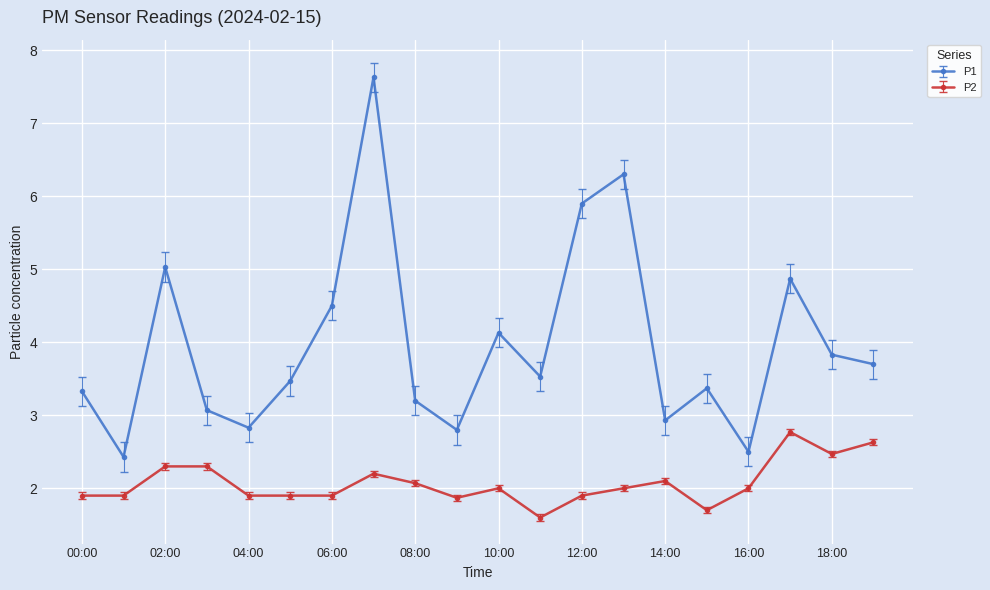

Reading right to left, extract all data points from this chart.

P1: 3.7	3.8	4.9	2.5	3.4	2.9	6.3	5.9	3.5	4.1	2.8	3.2	7.6	4.5	3.5	2.8	3.1	5.0	2.4	3.3
P2: 2.6	2.5	2.8	2.0	1.7	2.1	2.0	1.9	1.6	2.0	1.9	2.1	2.2	1.9	1.9	1.9	2.3	2.3	1.9	1.9